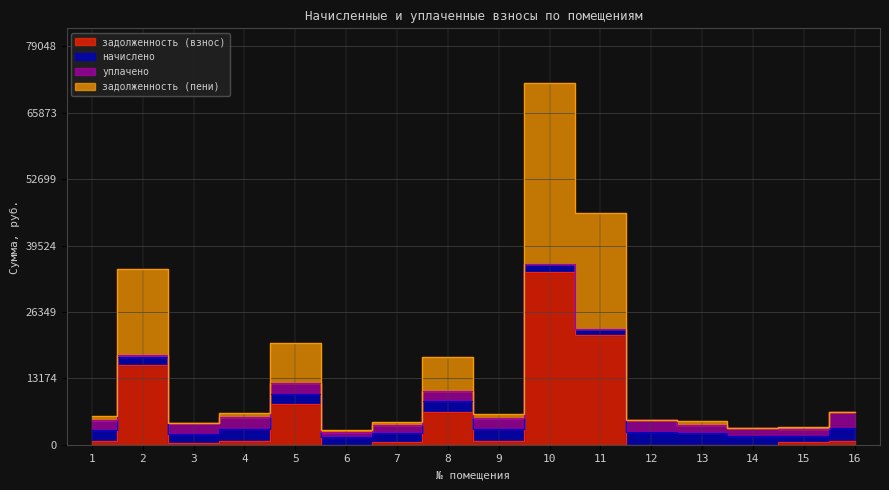

Which series has the largest total across all categories?

задолженность (пени)